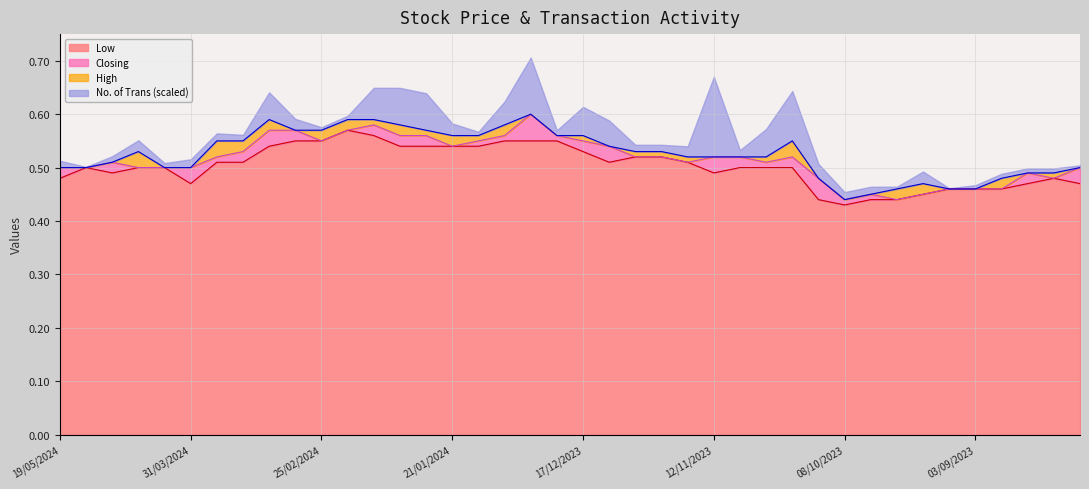

True or false: Closing and Low cross at least once.

False